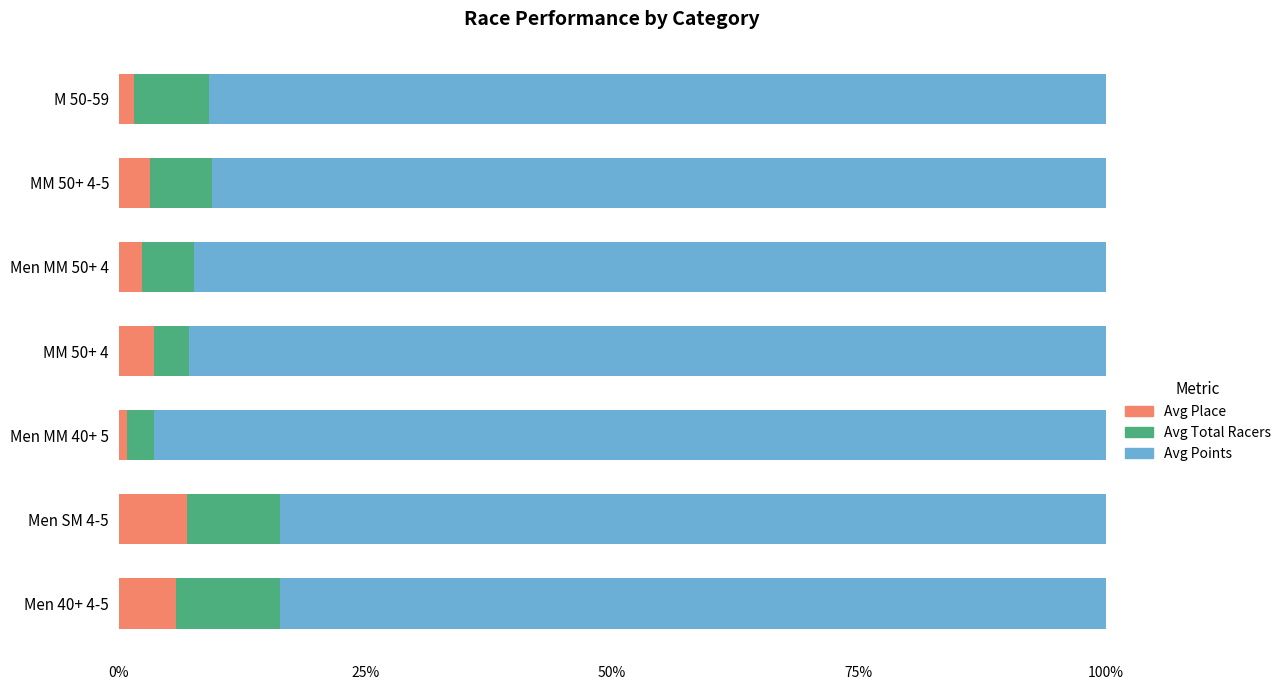

What is the total value across all series at Men MM 50+ 4?

100.0